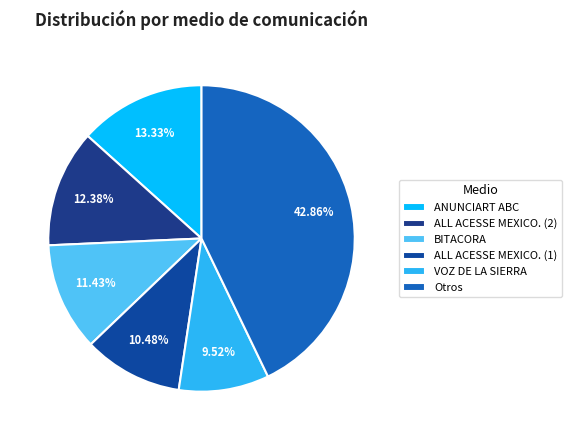

Is it true that ALL ACESSE MEXICO. (1) is 10% of the pie?

True